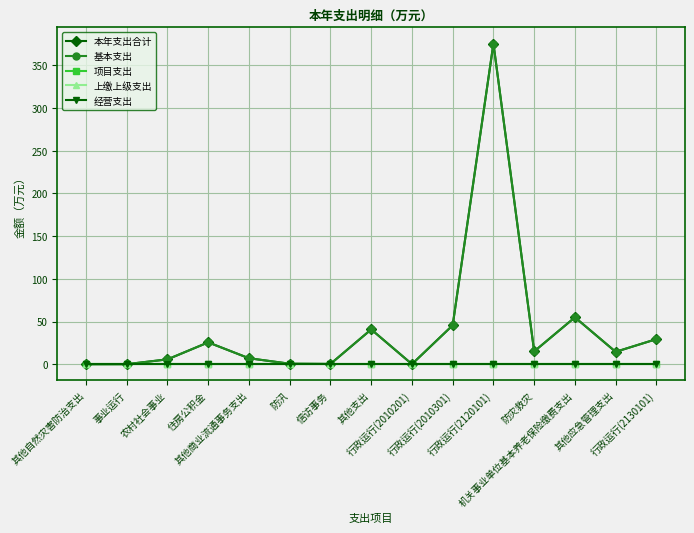

Does the chart have visible grid lines?

Yes